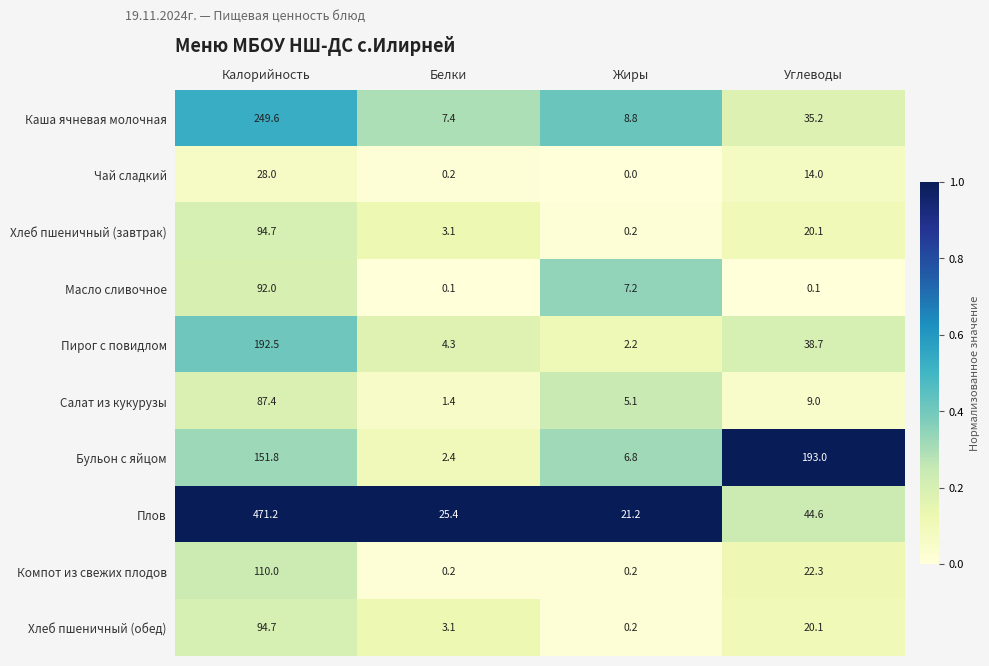

Which series has the largest range (max minus min)?

Плов